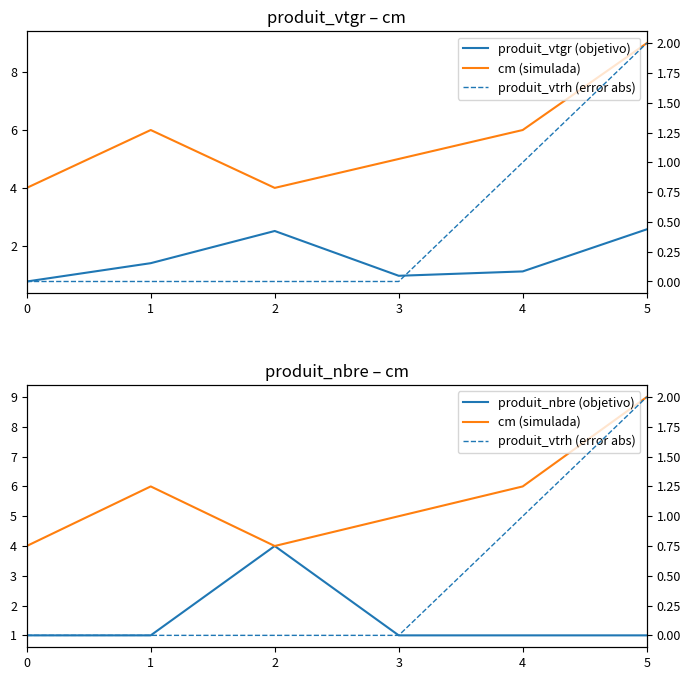

How many lines are shown in the chart?

4